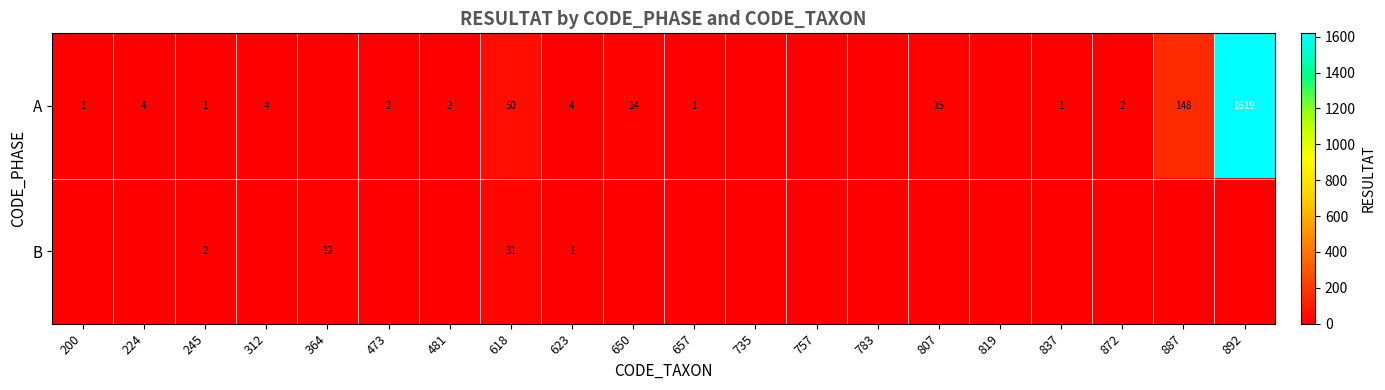

The value of A at 473 is 3. True or false?

False